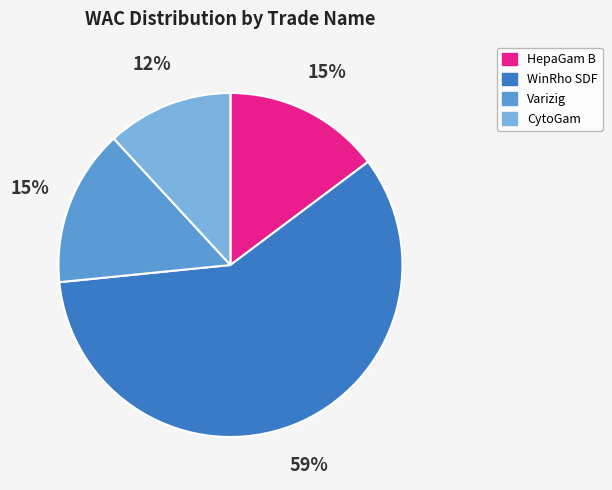

To the nearest percent, what percentage of the pie is Varizig?

15%